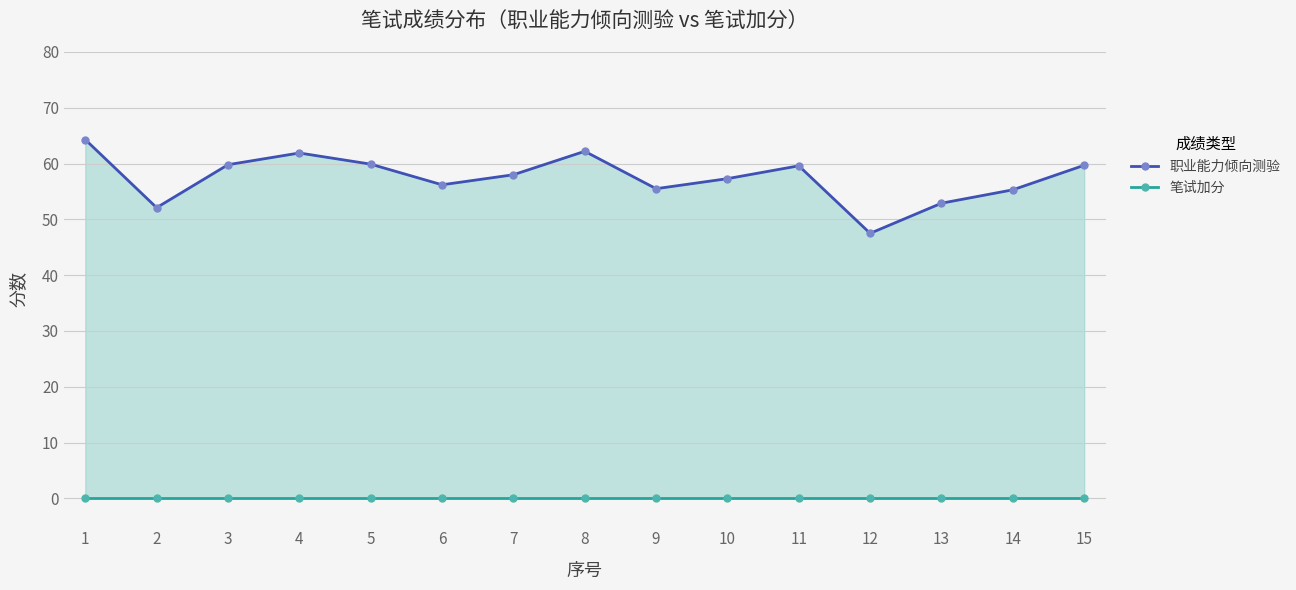

At how many categories does at least one series exceed 20?

15